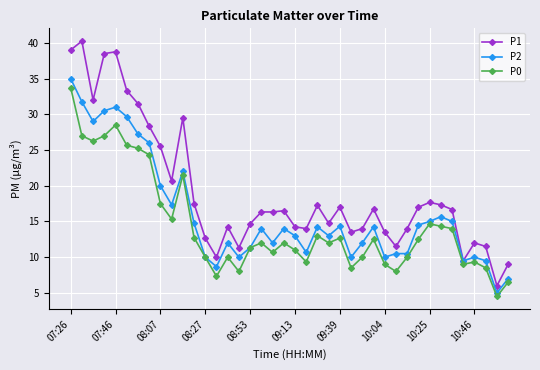

Which series has the largest range (max minus min)?

P1